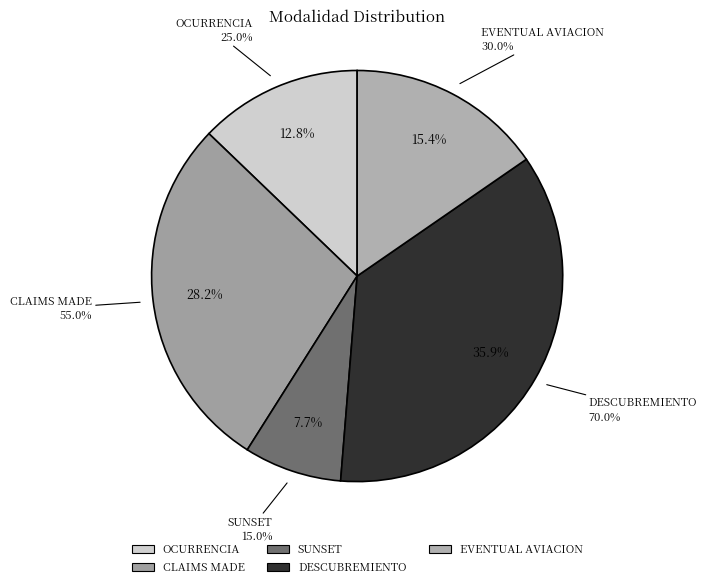

Does DESCUBREMIENTO account for over 50% of the chart?

No